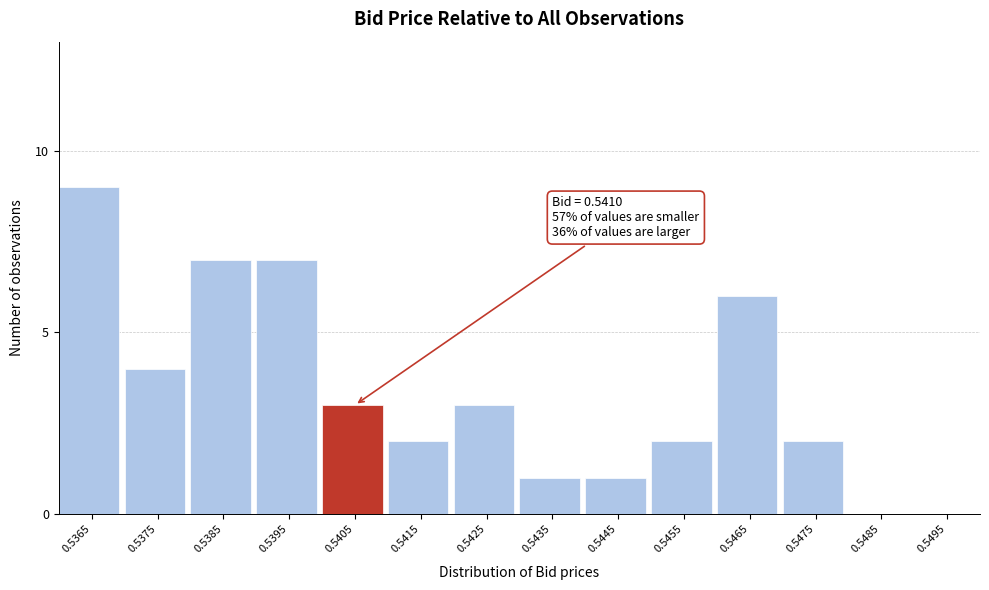

Reading right to left, what are all the values shown in this chart?

0.5495=0	0.5485=0	0.5475=2	0.5465=6	0.5455=2	0.5445=1	0.5435=1	0.5425=3	0.5415=2	0.5405=3	0.5395=7	0.5385=7	0.5375=4	0.5365=9